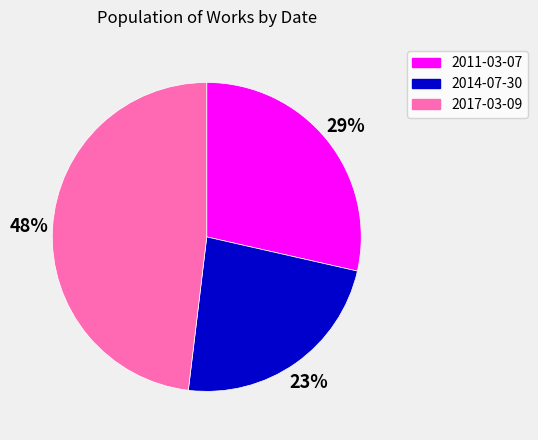

What percentage is the 2017-03-09 slice, to the nearest percent?

48%